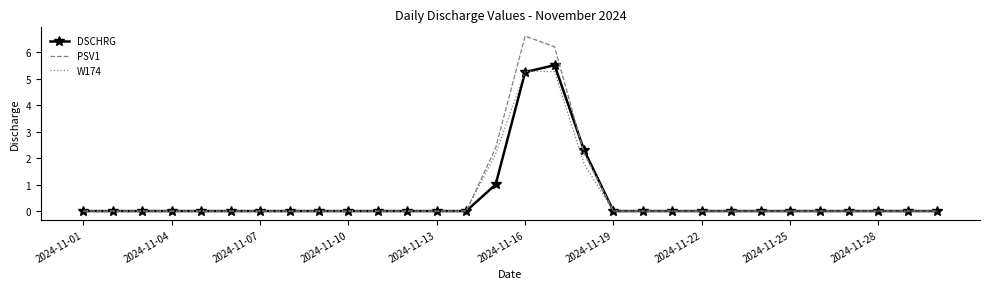

Which series has the largest range (max minus min)?

PSV1